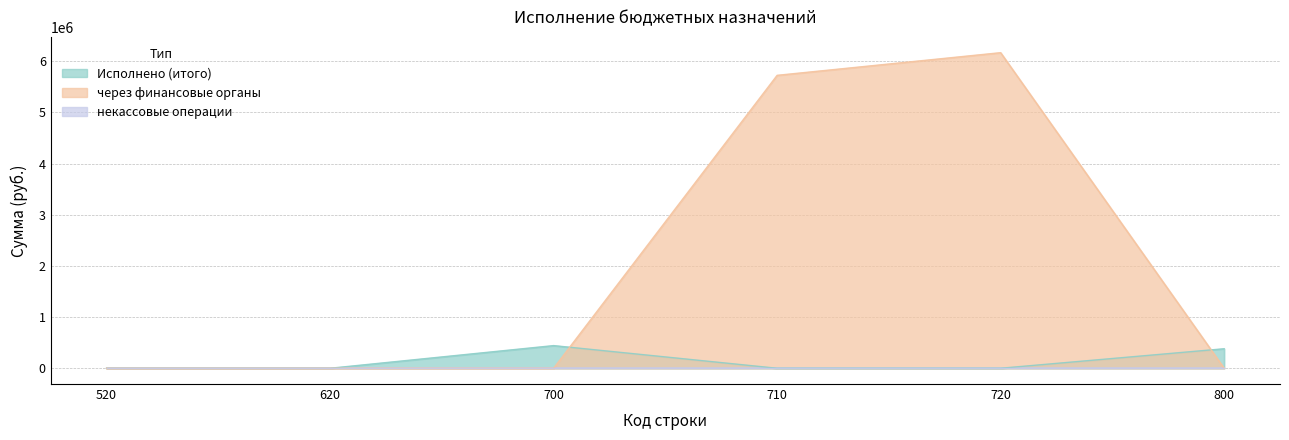

What is the sum of all через финансовые органы values?

442847.0